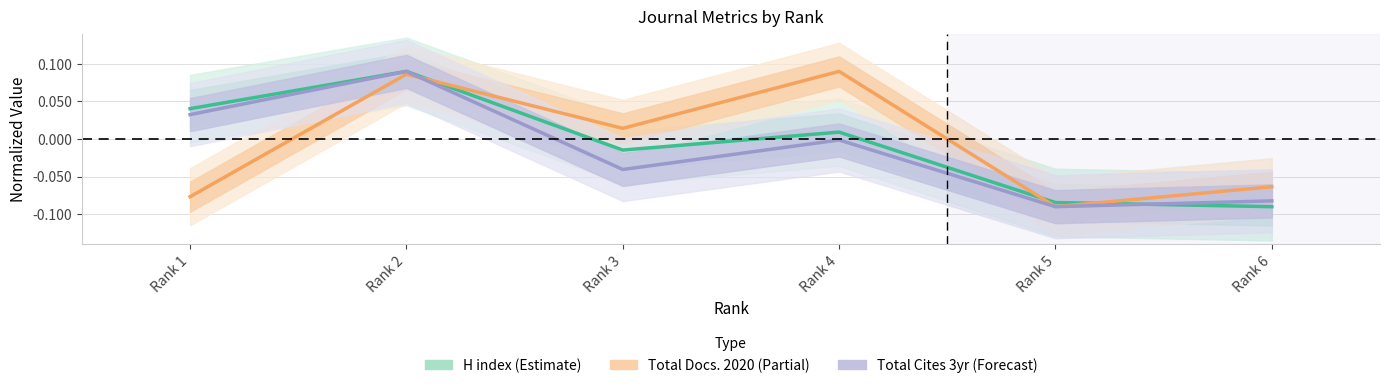

Does the chart have visible grid lines?

Yes